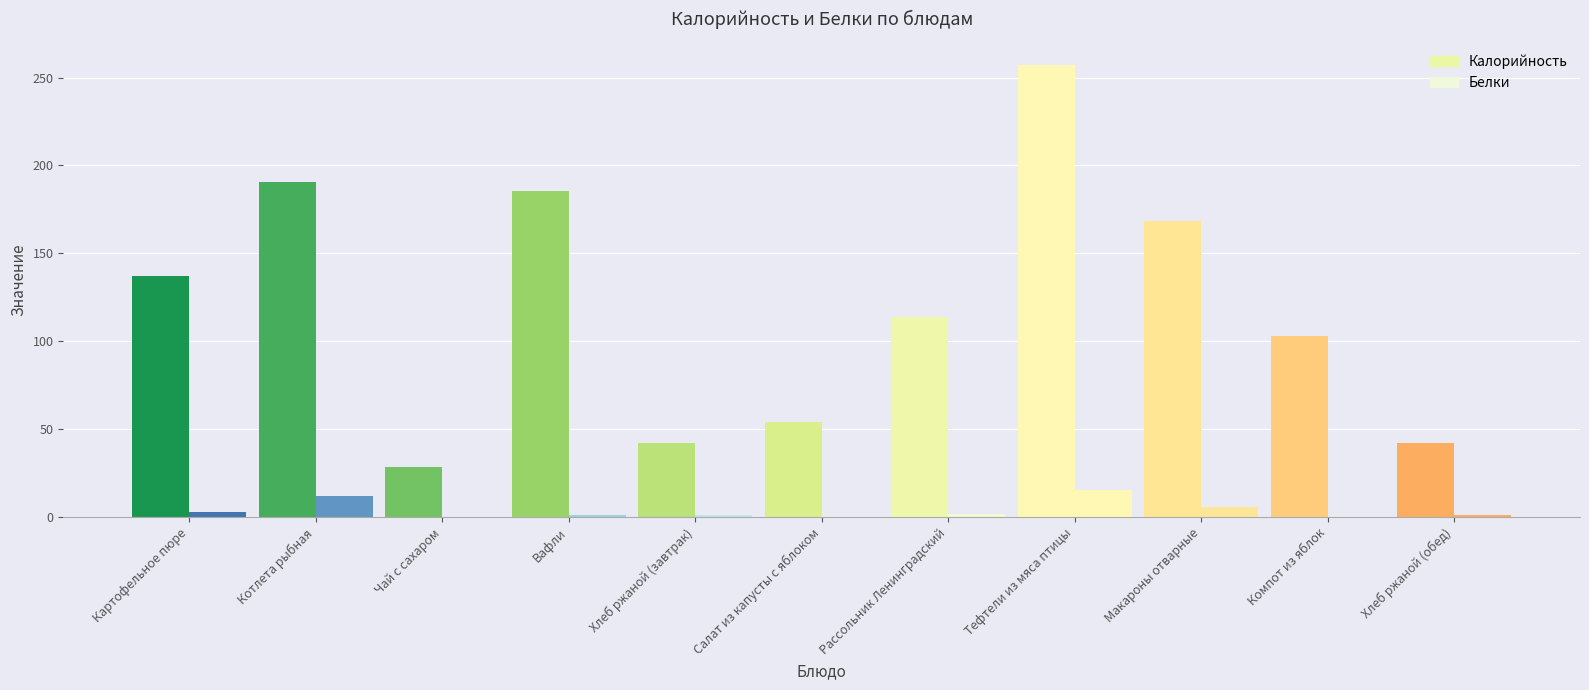

What is the maximum value shown in the chart?

257.4